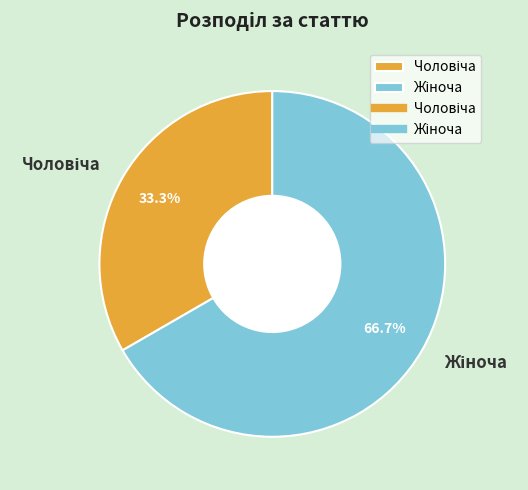

Does any single category account for the majority?

Yes